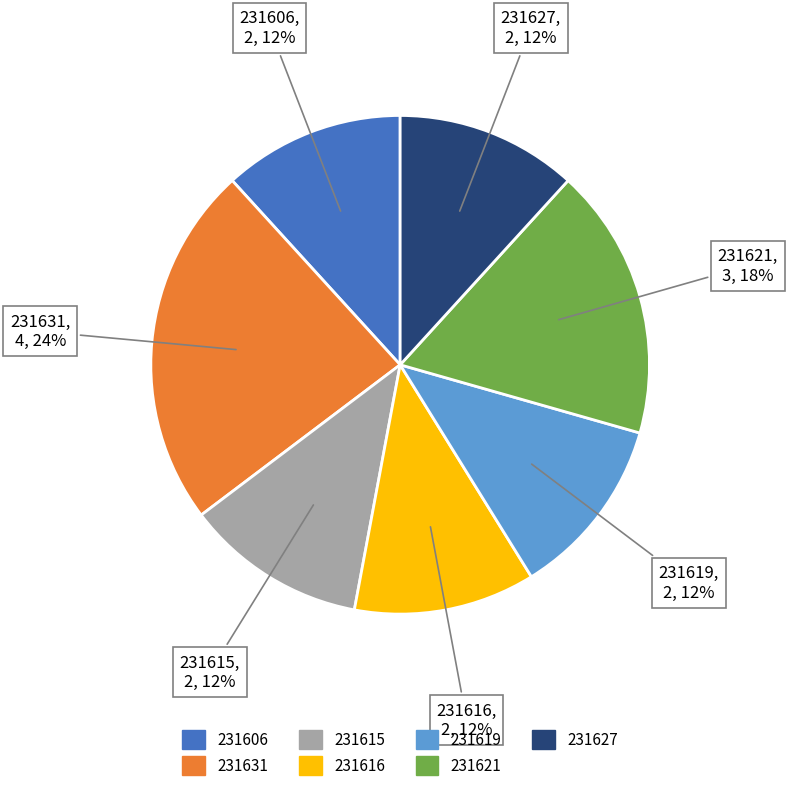

Does 231619 represent more than half of the total?

No